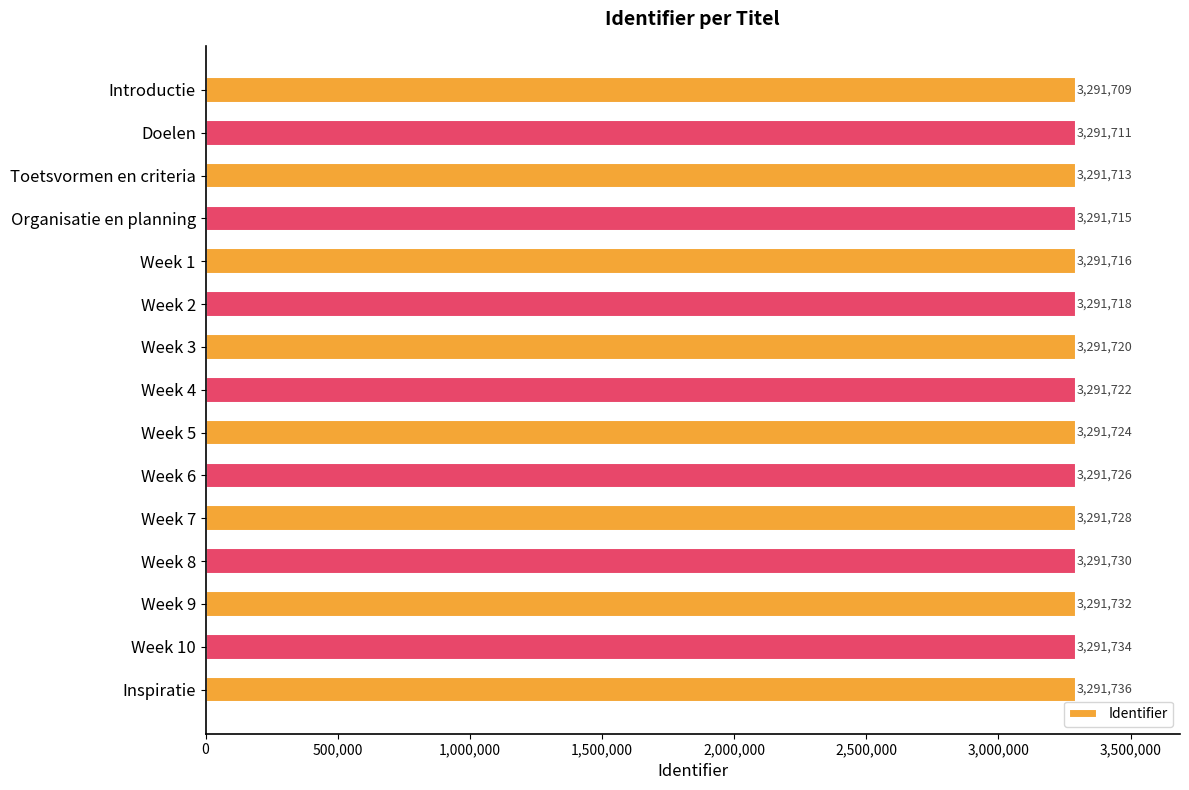

What is the label of the 11th bar from the top?

Week 7